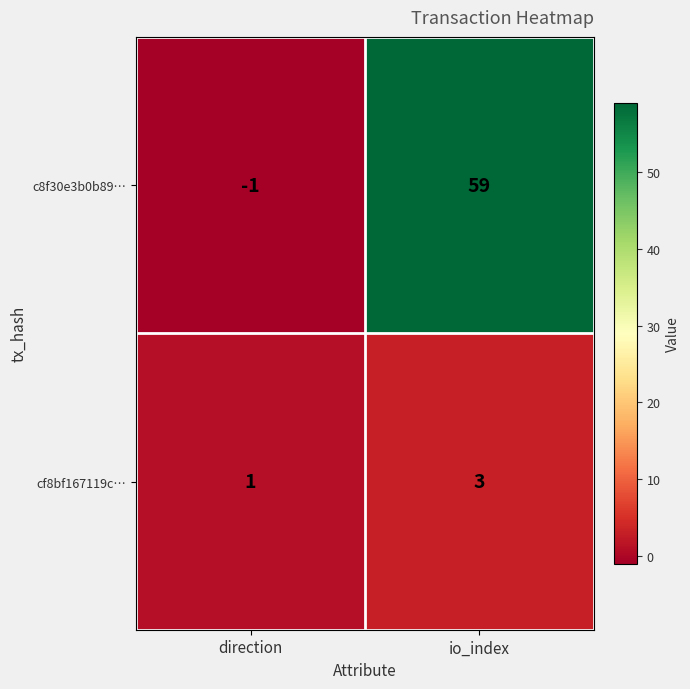

Reading left to right, extract all data points from this chart.

c8f30e3b0b89…: -1	59
cf8bf167119c…: 1	3